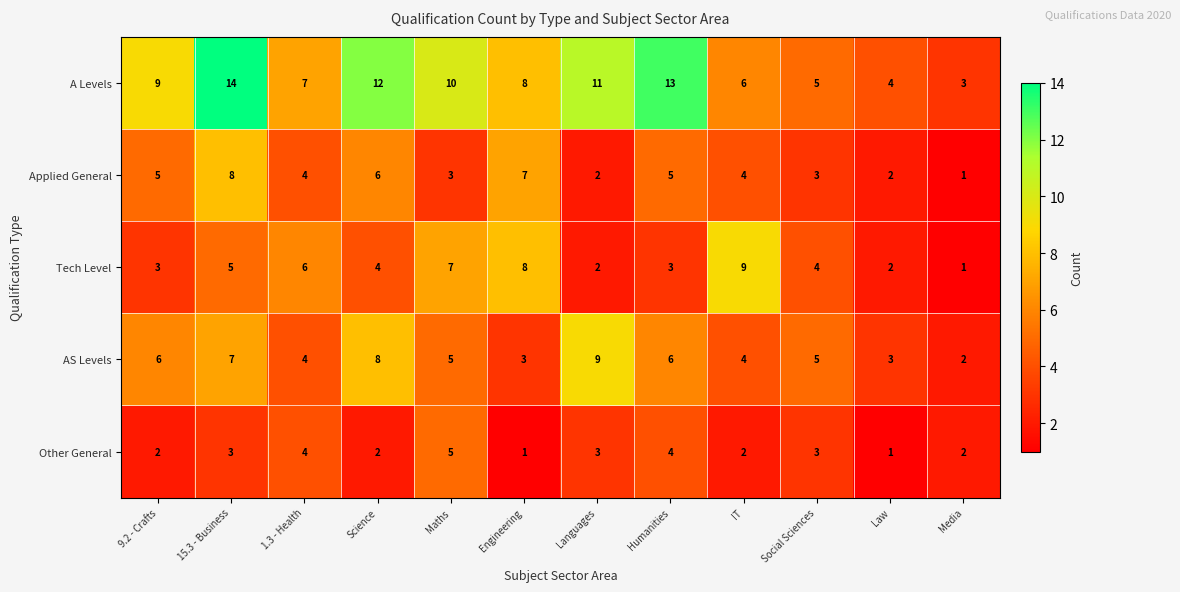

At which category does the chart reach its peak across all series?

15.3 - Business